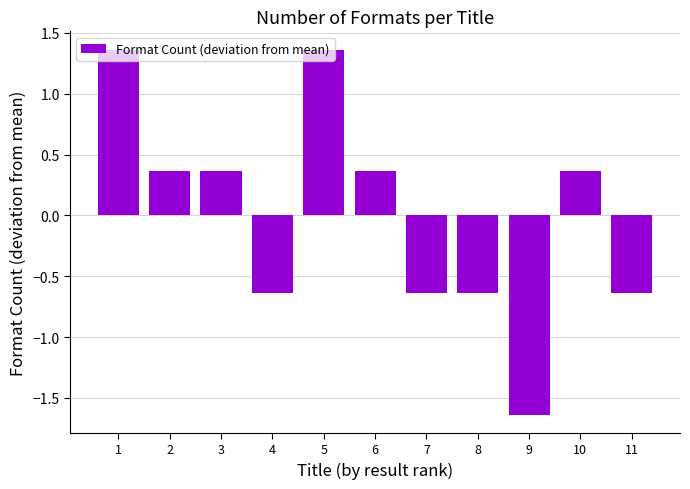

Are the bars horizontal?

No